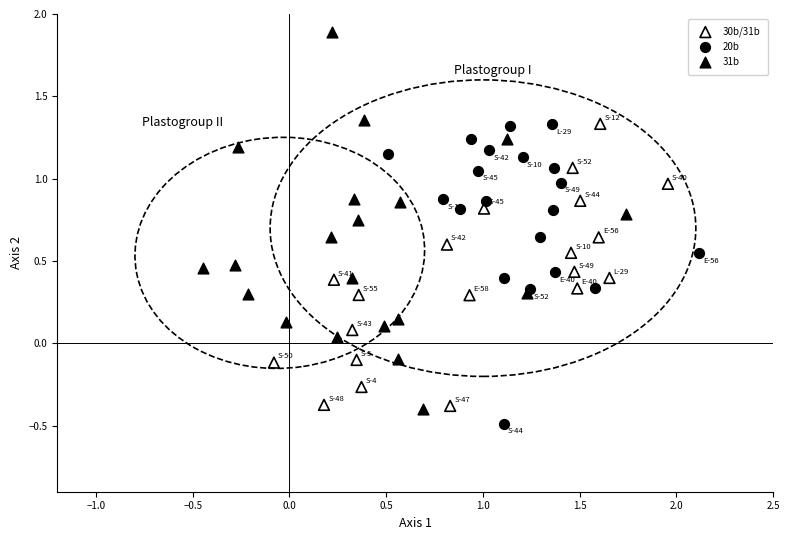

Which series has the largest Y range (max minus min)?

31b